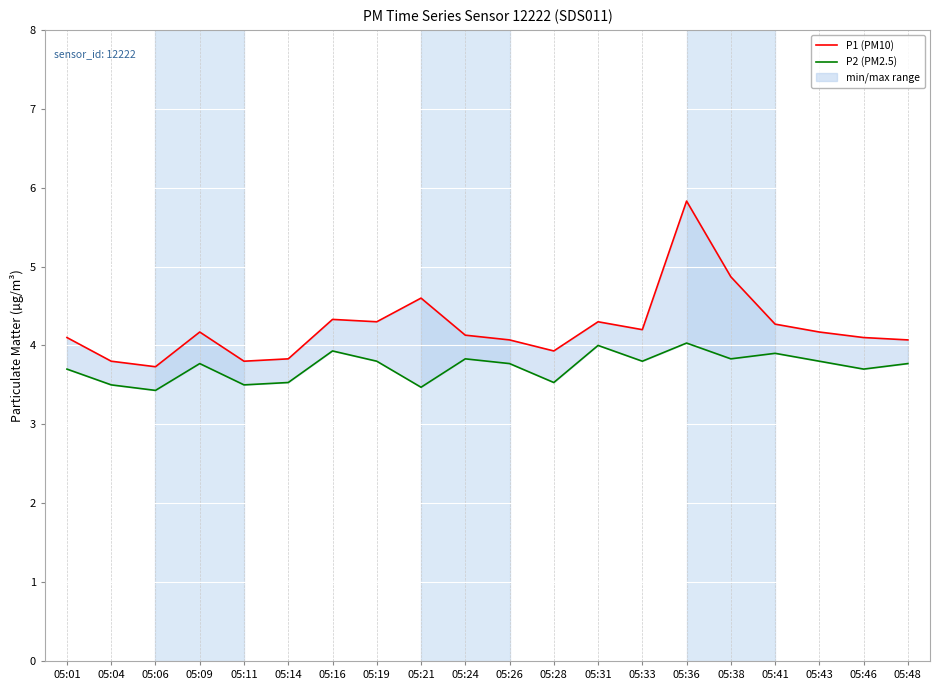

In P1 (PM10), how many points are higher than both neighbors (excluding endpoints)?

5